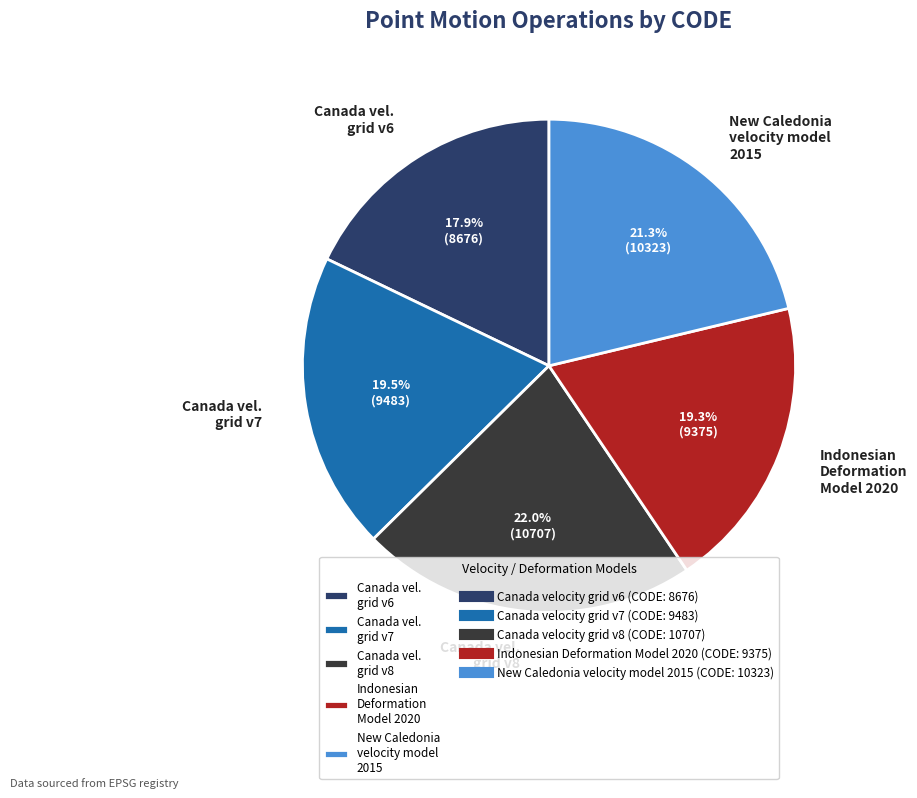

Does any single category account for the majority?

No